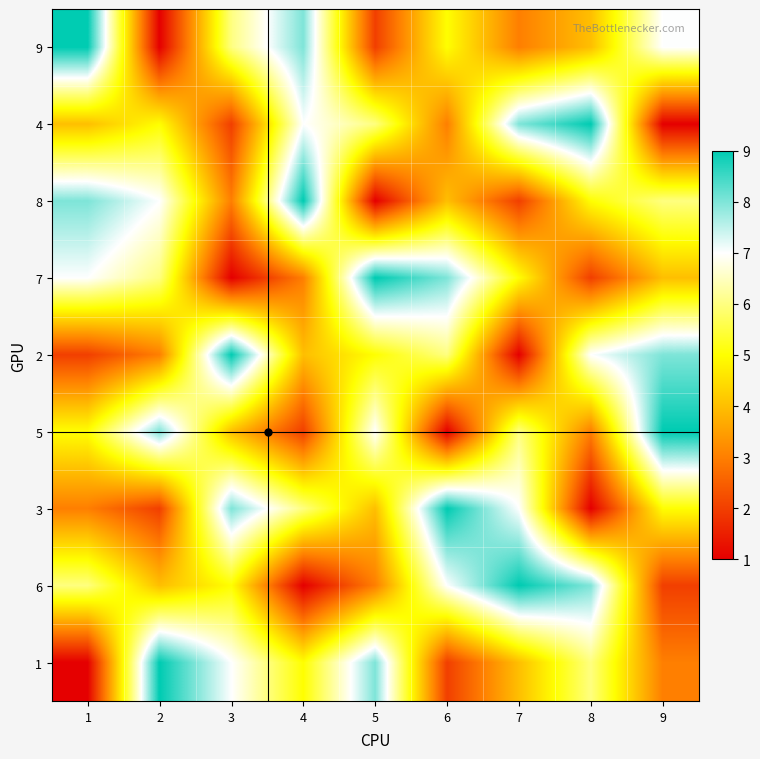

What is the greatest value displayed?

9